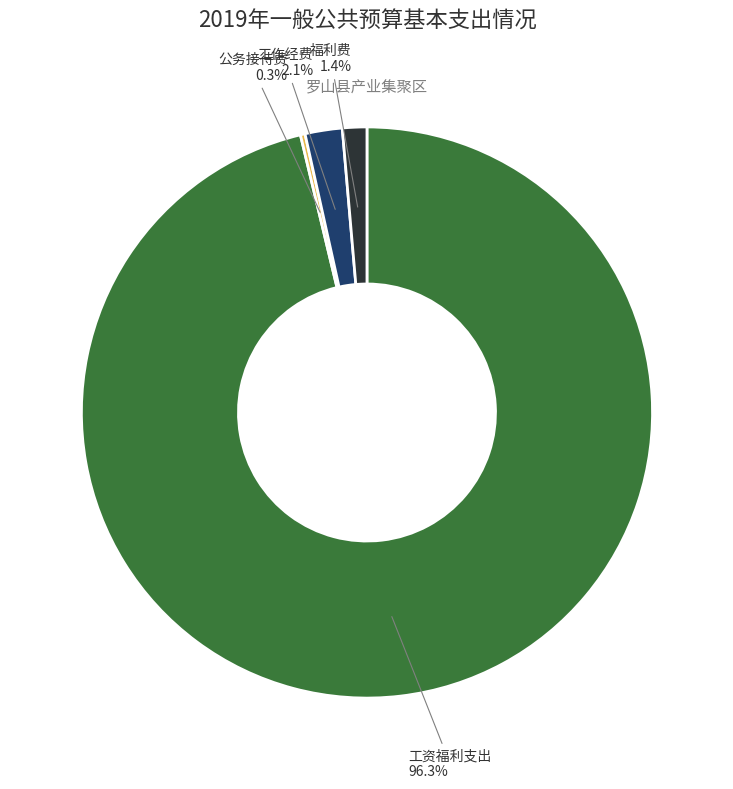

Is there a majority slice in this chart?

Yes